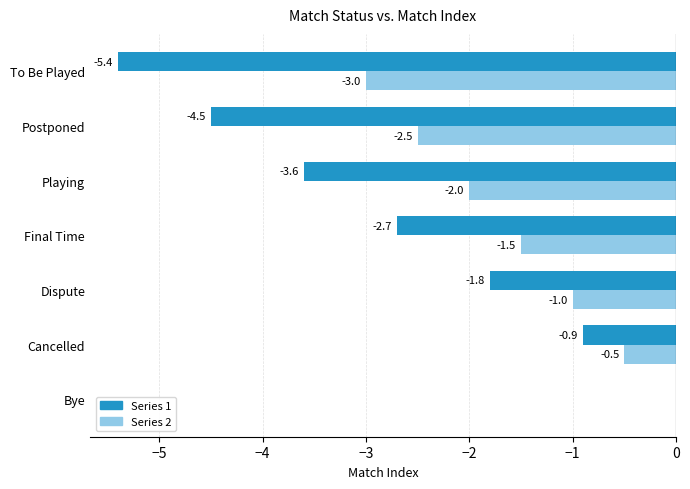

What are all the series names shown in the legend?

Series 1, Series 2